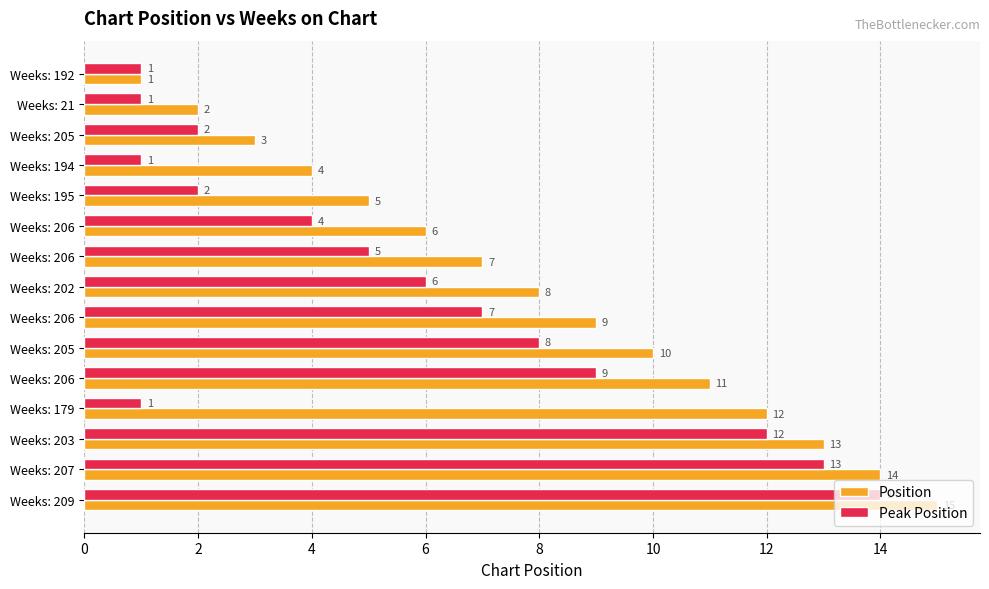

Reading right to left, list all the values displayed in this chart.

Position: 15	14	13	12	11	10	9	8	7	6	5	4	3	2	1
Peak Position: 14	13	12	1	9	8	7	6	5	4	2	1	2	1	1